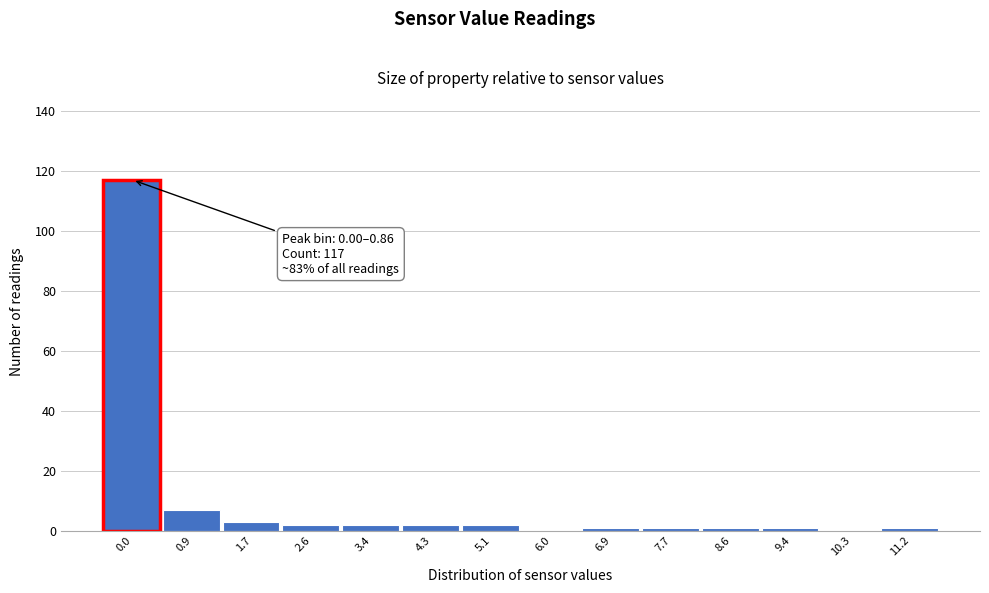

Reading left to right, list all the values displayed in this chart.

0.0=117	0.9=7	1.7=3	2.6=2	3.4=2	4.3=2	5.1=2	6.0=0	6.9=1	7.7=1	8.6=1	9.4=1	10.3=0	11.2=1